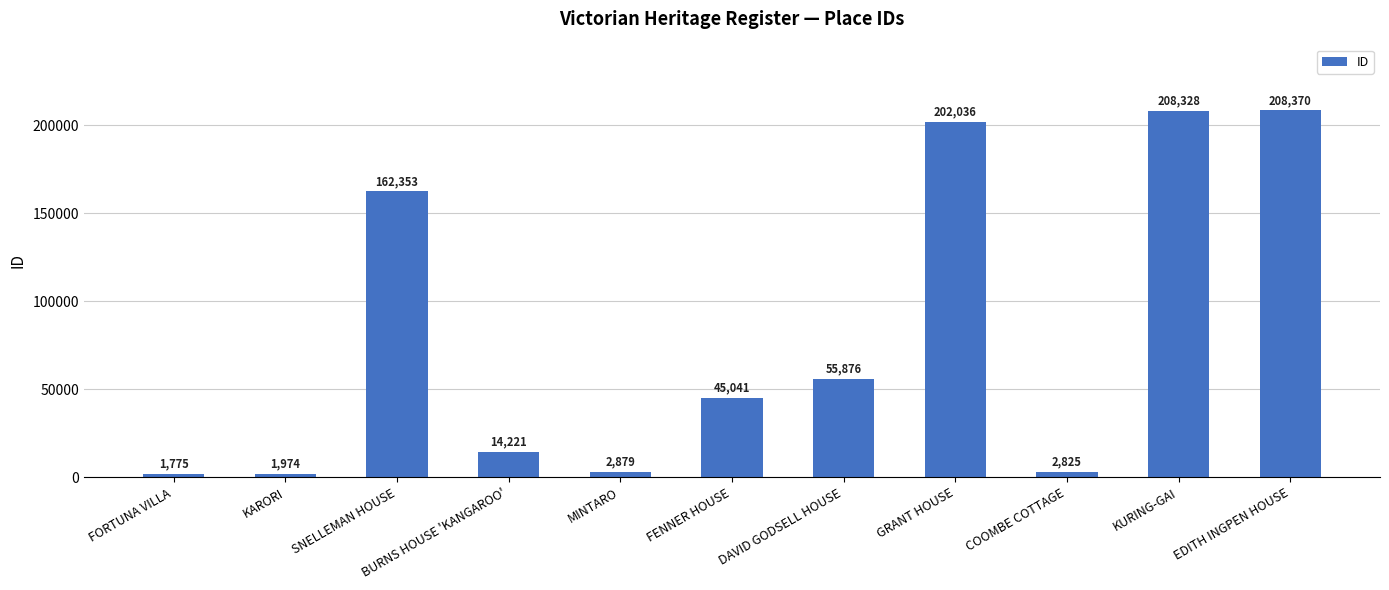

What is the sum of the values at KARORI and GRANT HOUSE?

204010